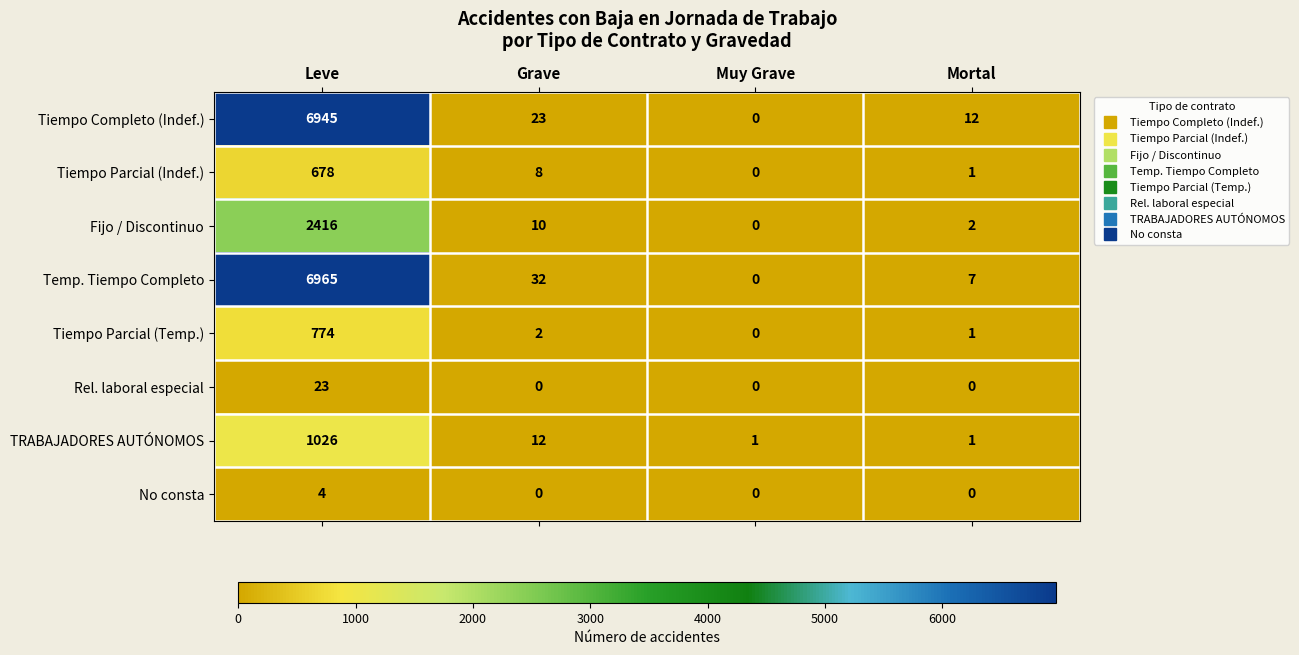

What is the total value across all series at Grave?

87